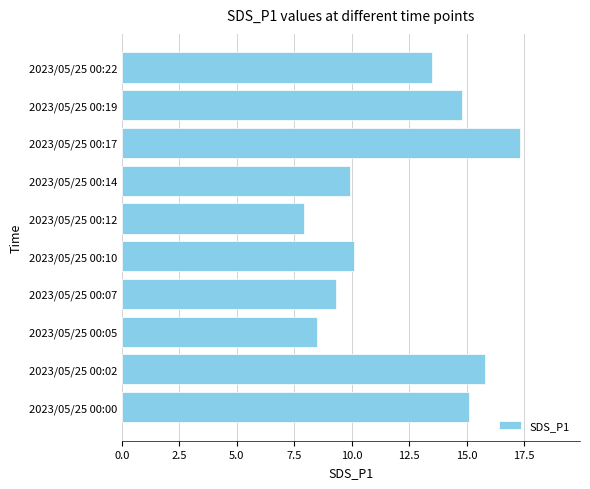

The value at 2023/05/25 00:12 is 1.9. True or false?

False